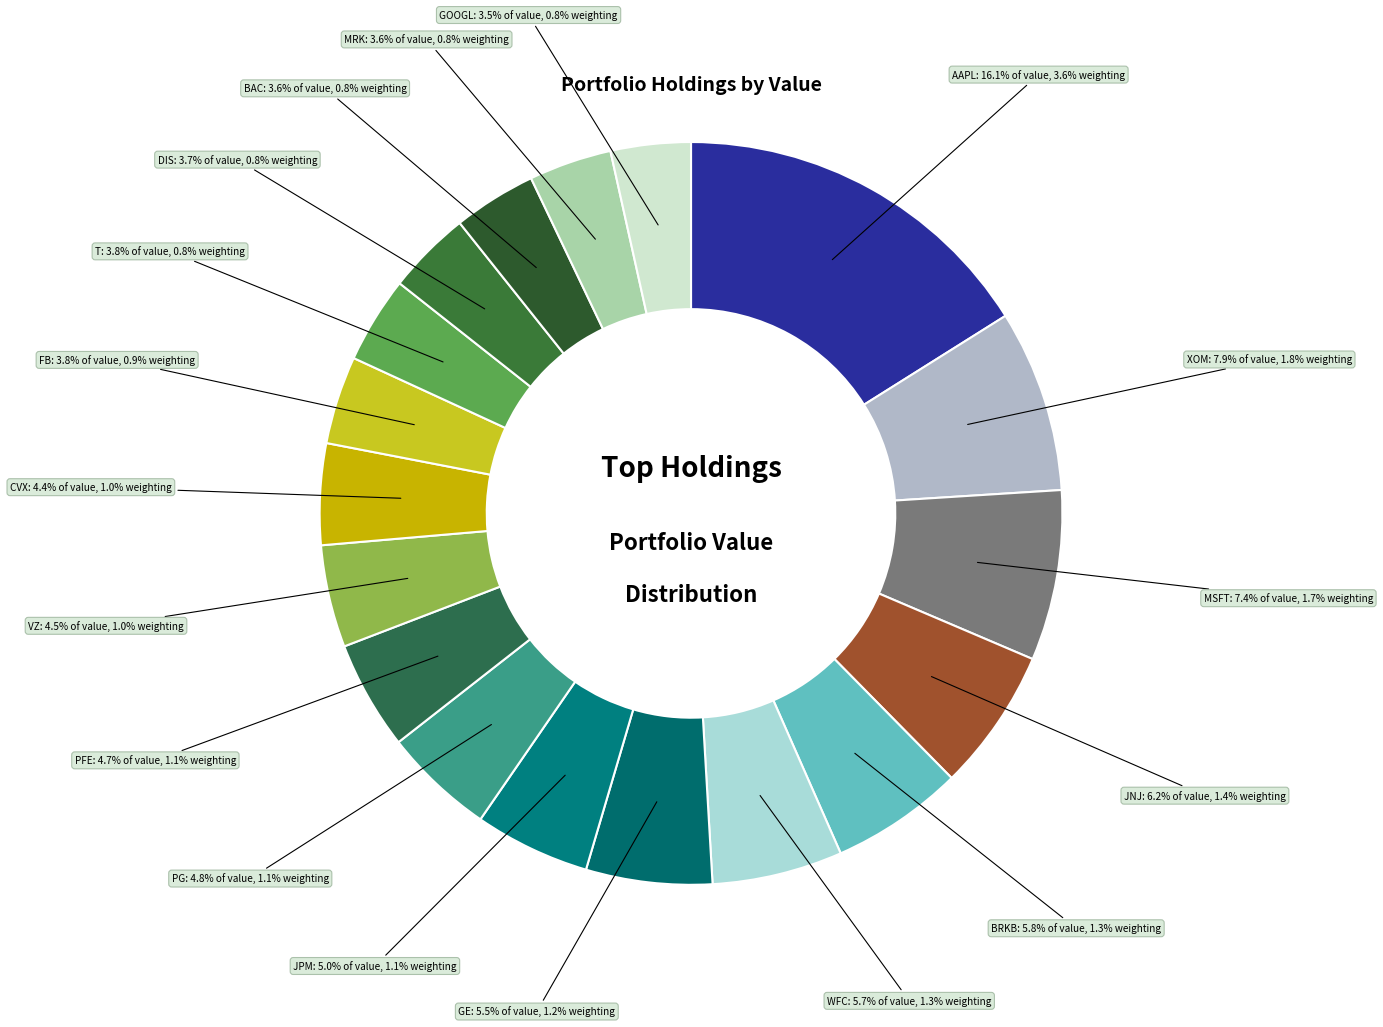

Between CVX and JPM, which is larger?

JPM